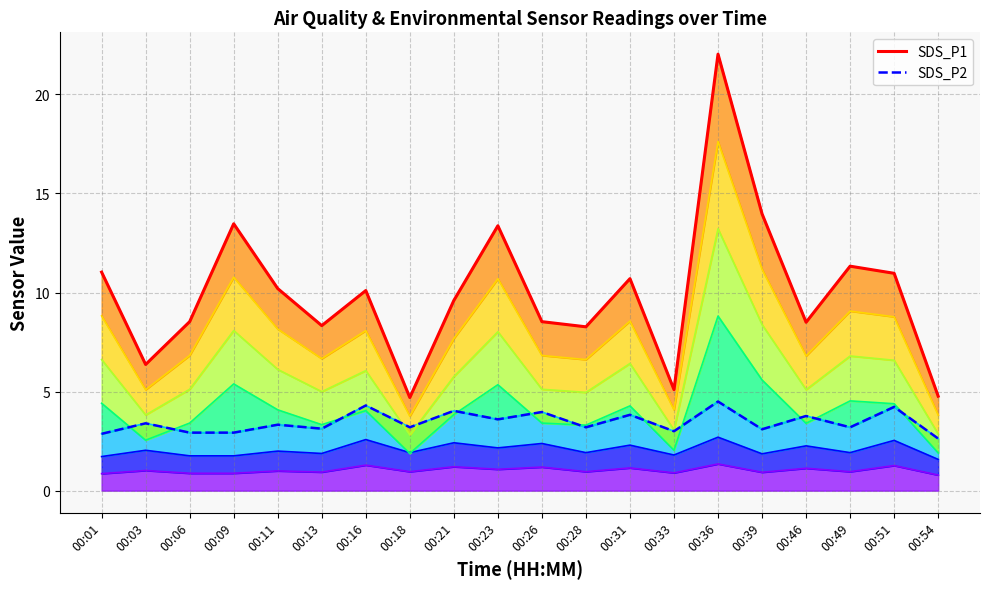

Reading left to right, what are all the values shown in this chart?

SDS_P1: 11.0	6.4	8.5	13.5	10.2	8.3	10.1	4.7	9.6	13.4	8.5	8.3	10.7	5.1	22.0	14.0	8.5	11.3	11.0	4.8
SDS_P2: 2.9	3.4	2.9	2.9	3.3	3.1	4.3	3.2	4.0	3.6	4.0	3.2	3.8	3.0	4.5	3.1	3.8	3.2	4.2	2.6